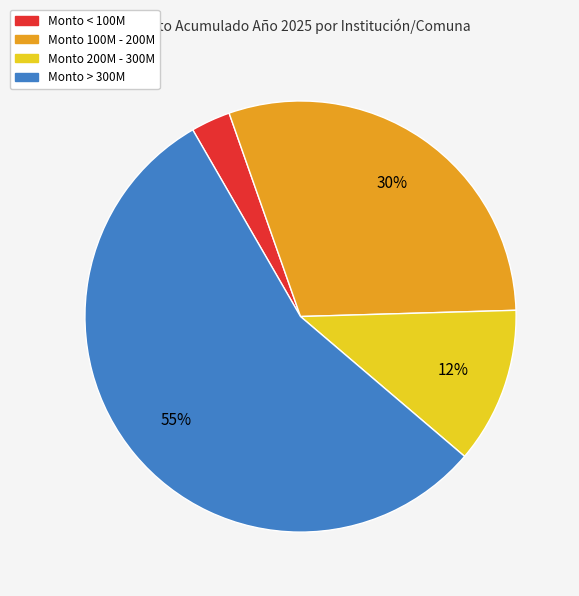

To the nearest percent, what is the difference between the largest and smallest slice percentages?

52%